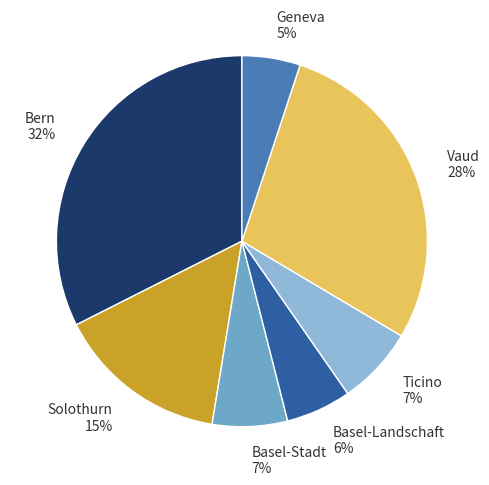

Does any single category account for the majority?

No